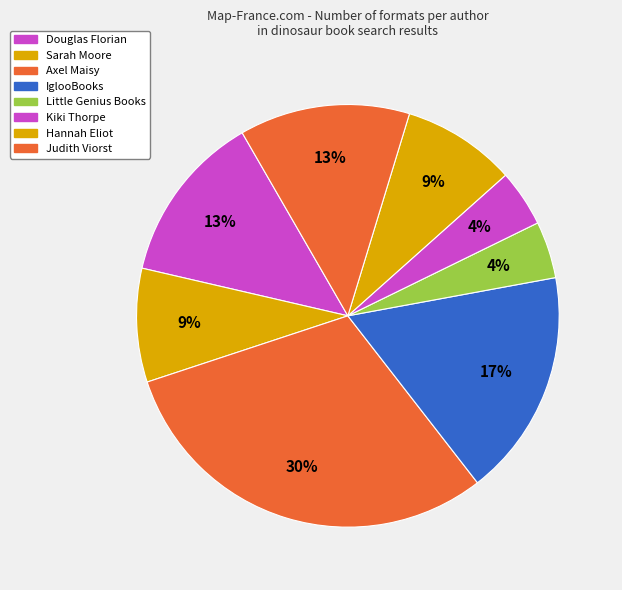

How many slices are in this pie chart?

8